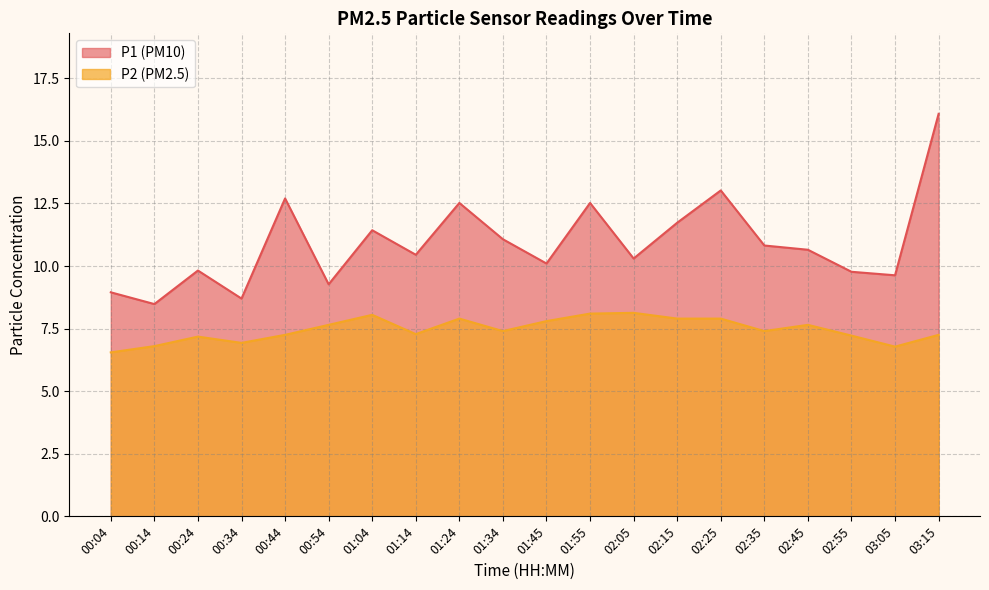

What is the total value across all series at 02:25?

20.9